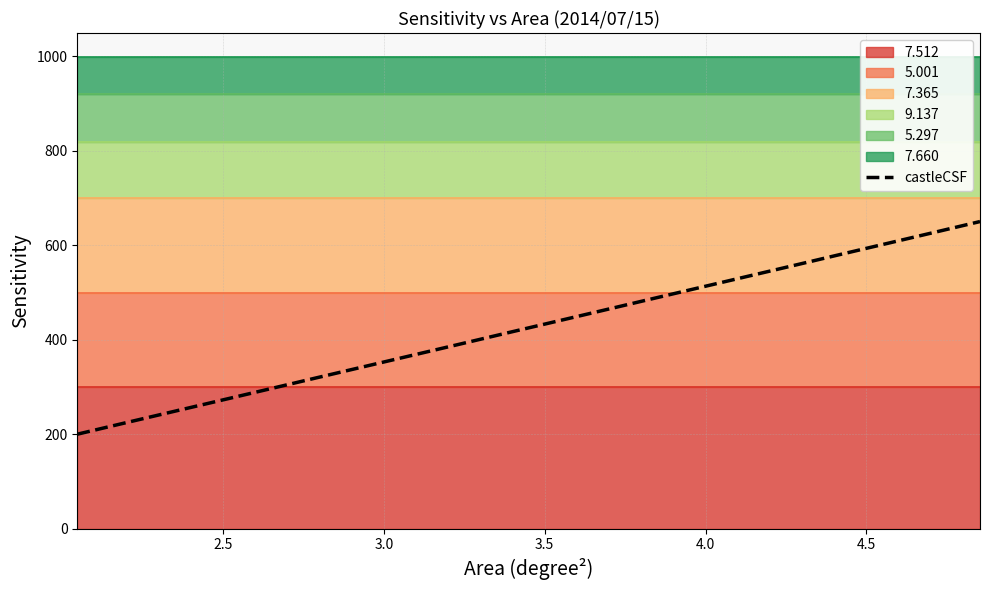

Does the chart display data point markers on the line(s)?

No